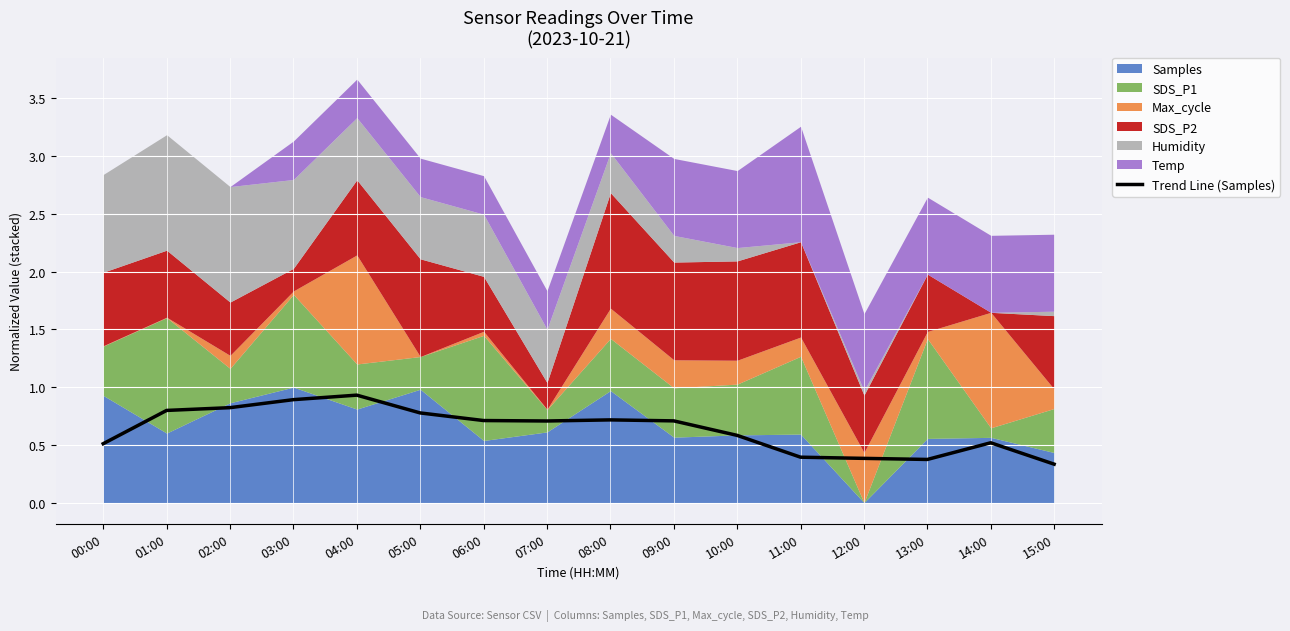

What is the difference between the second highest and second lowest values?

0.5